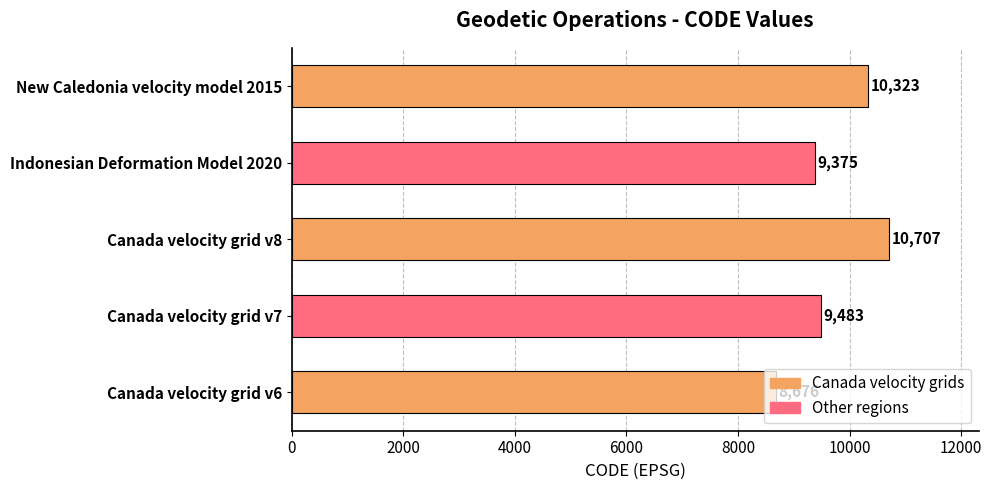

List the labels in order of value, smallest first.

Canada velocity grid v6, Indonesian Deformation Model 2020, Canada velocity grid v7, New Caledonia velocity model 2015, Canada velocity grid v8